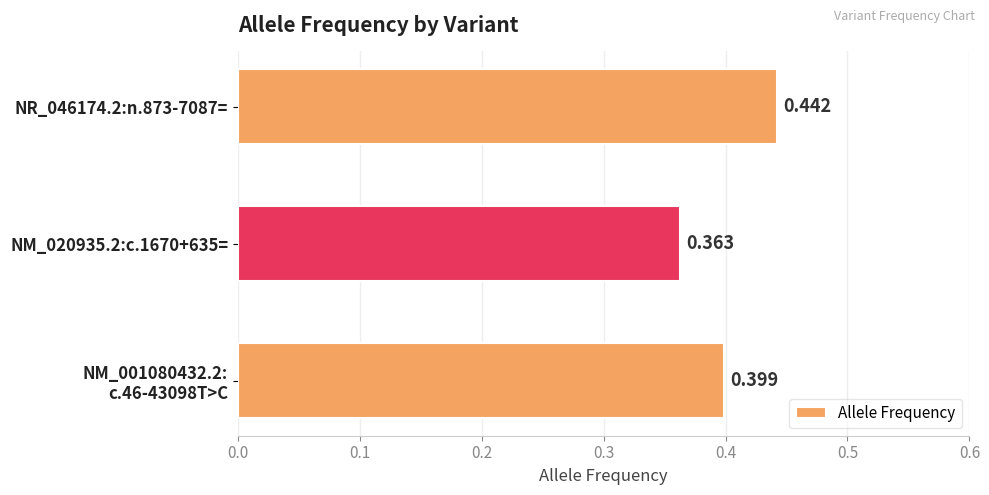

Are the bars horizontal?

Yes